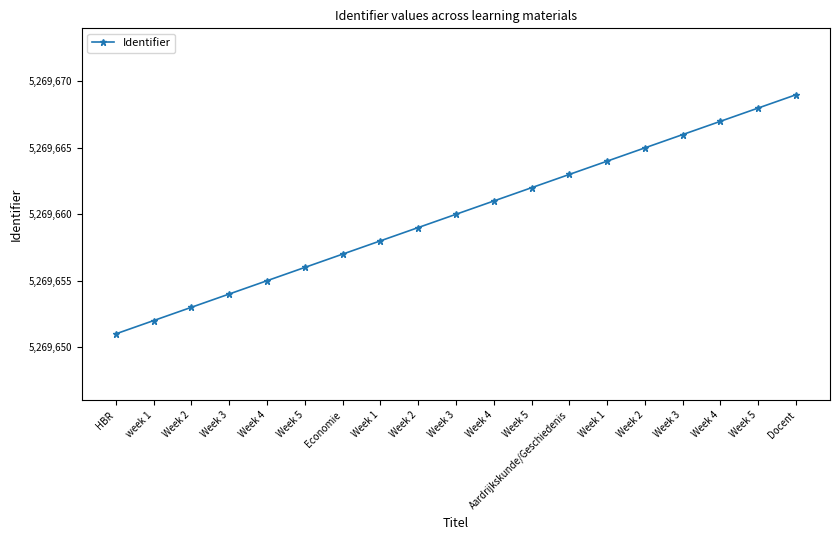

How many lines are shown in the chart?

1